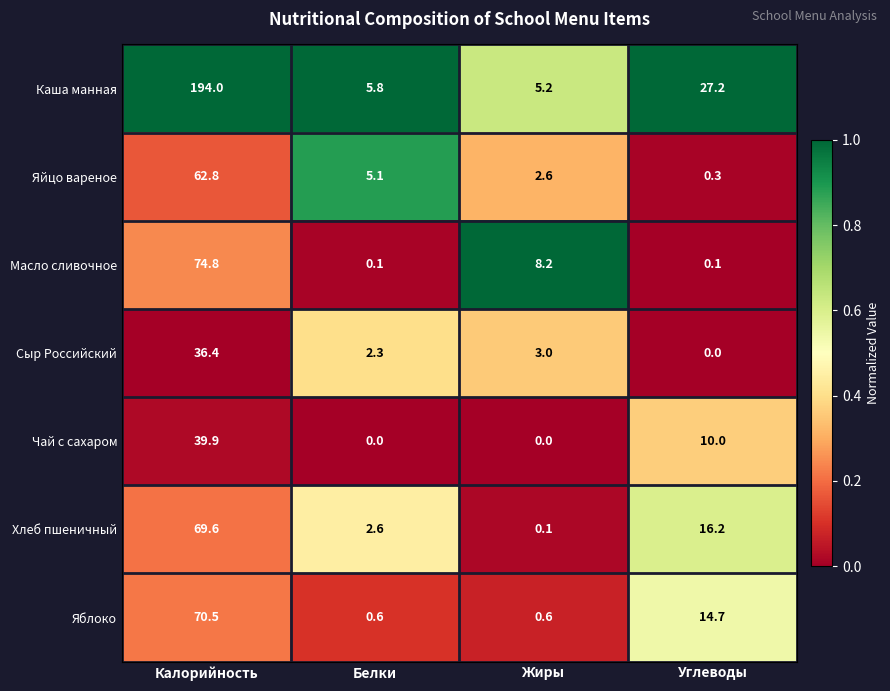

Which series has the largest range (max minus min)?

Каша манная